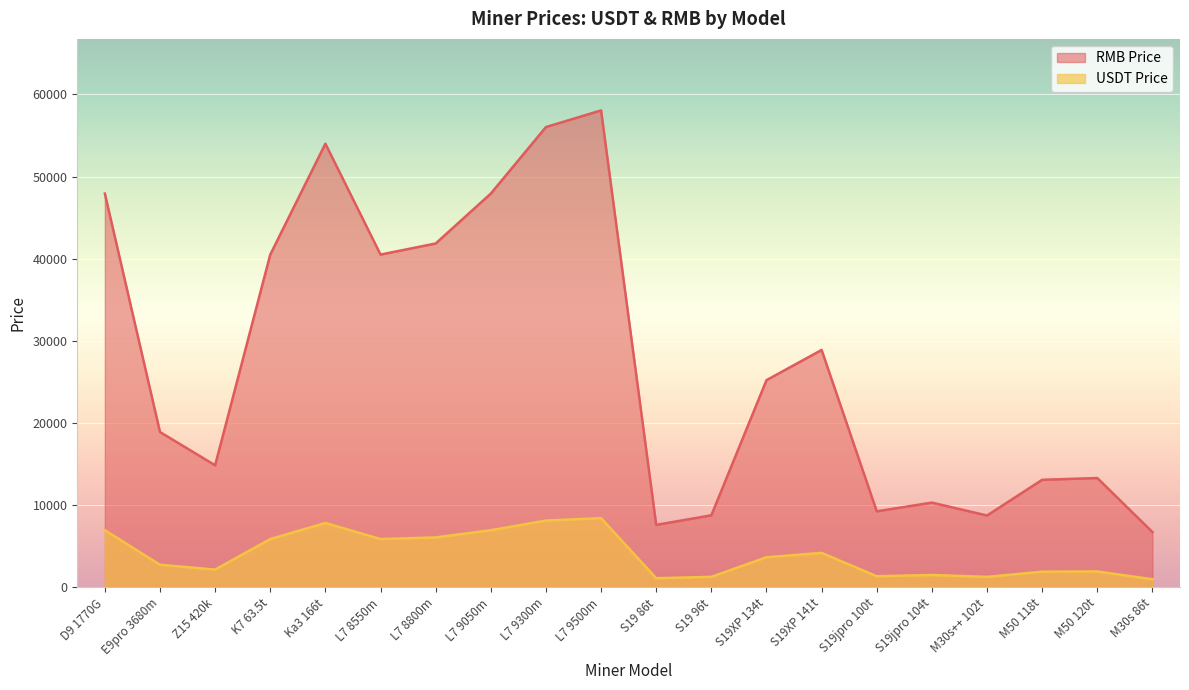

True or false: USDT Price has a value of 1895.9 at M50 118t.

True